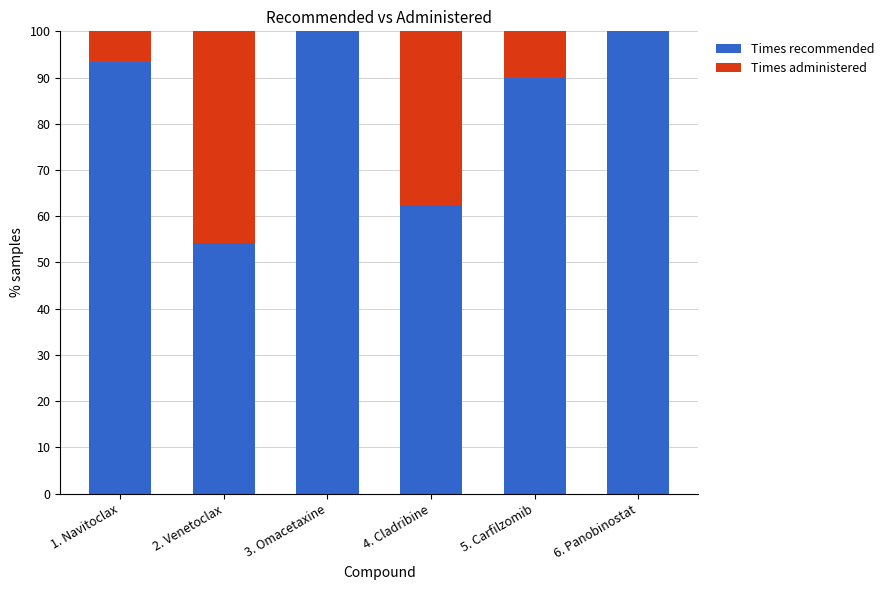

What is the highest value of the Times recommended series?

100.0